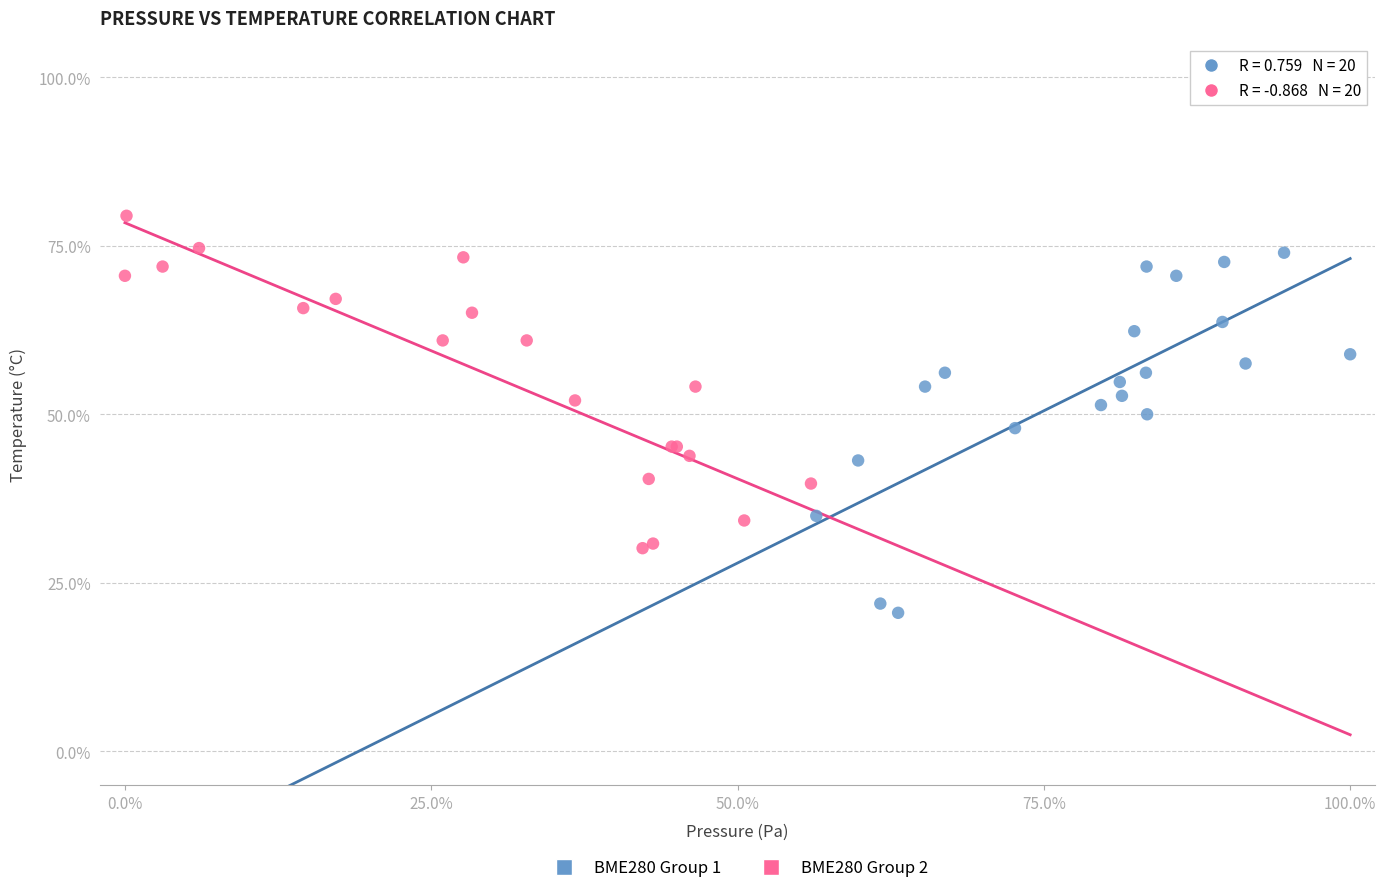

Which series reaches the minimum Y coordinate?

BME280 Group 1